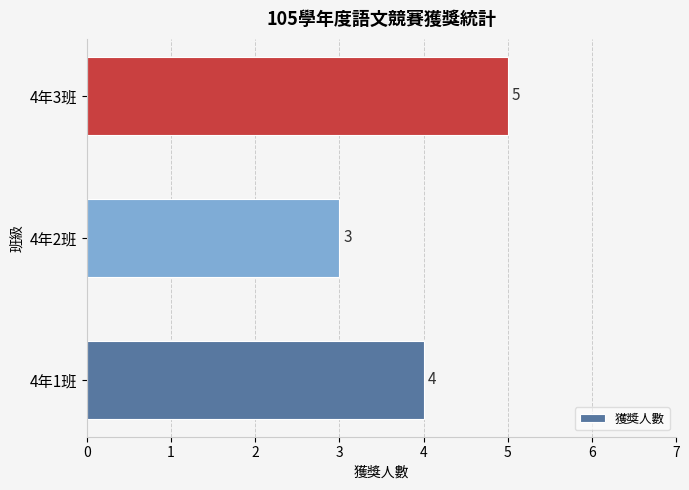

List the labels in order of value, largest first.

4年3班, 4年1班, 4年2班